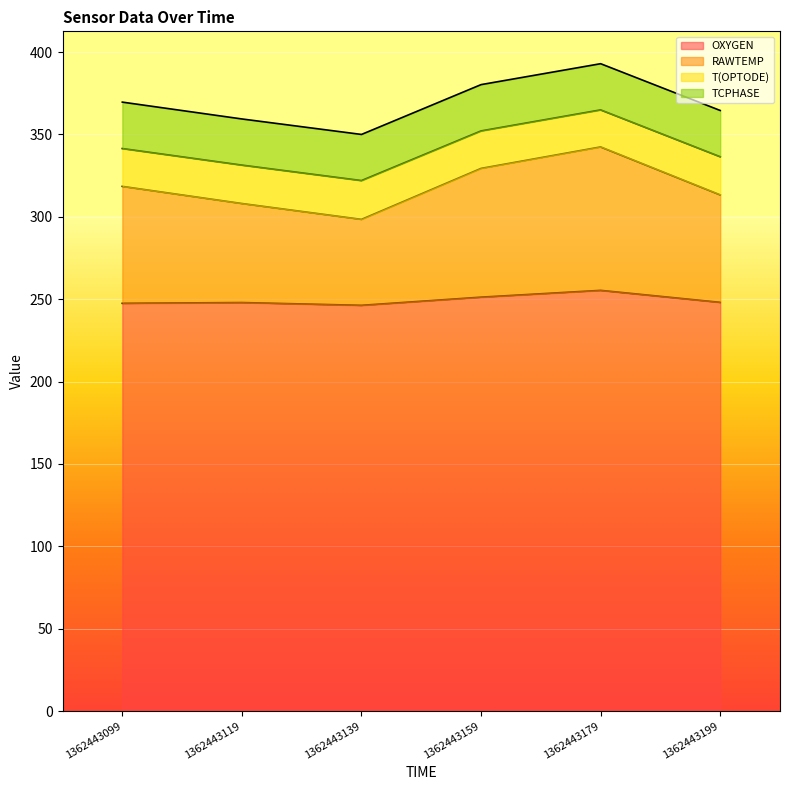

The OXYGEN series shows 247.5 at 1362443099. True or false?

True